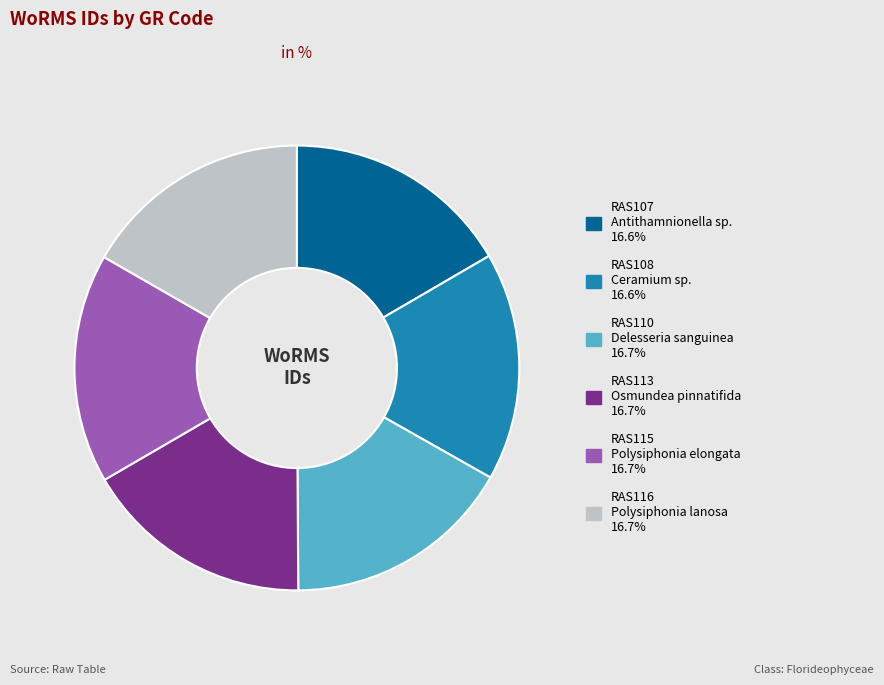

Count the number of slices in the pie.

6